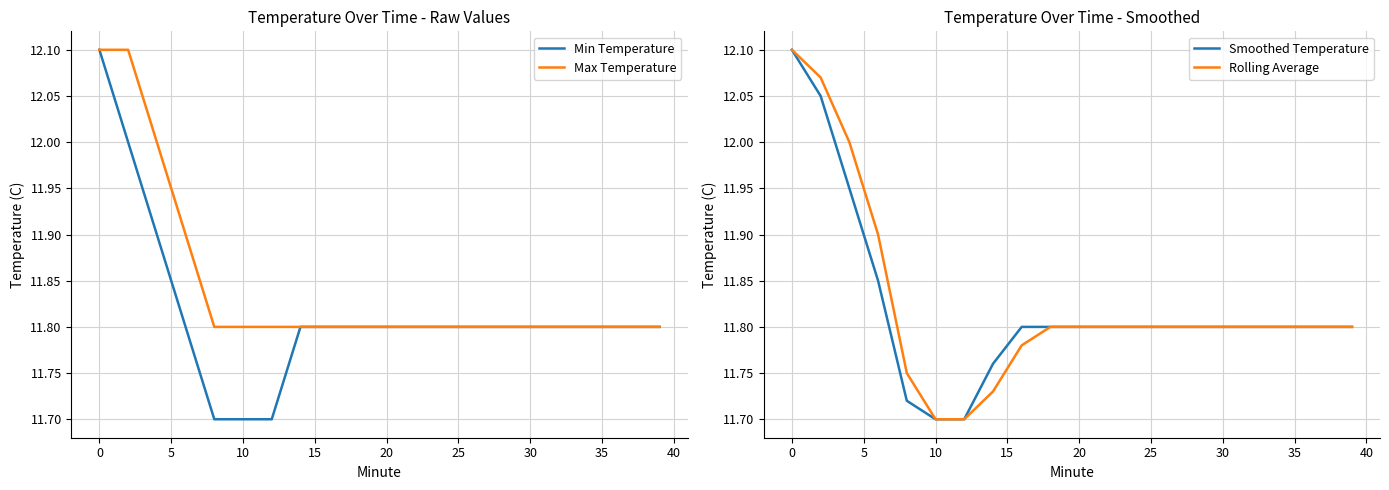

What is the highest value of the Max Temperature series?

12.1